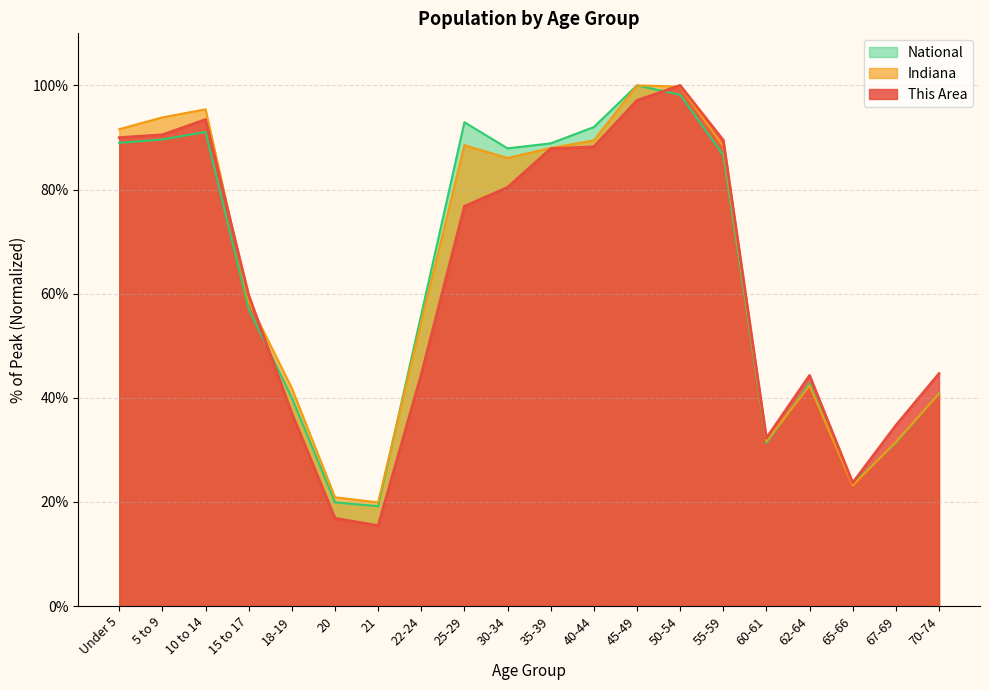

What is the label of the 5th point from the left?

18-19